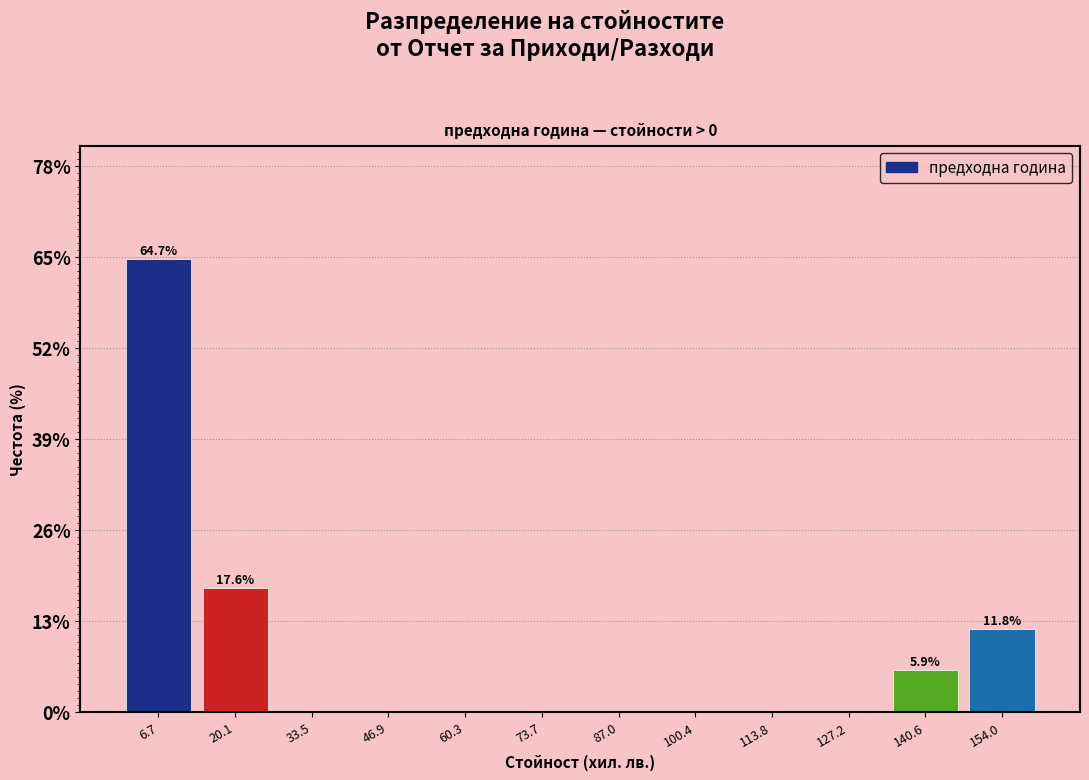

Which range on the x-axis has the tallest bar?

0 to 14